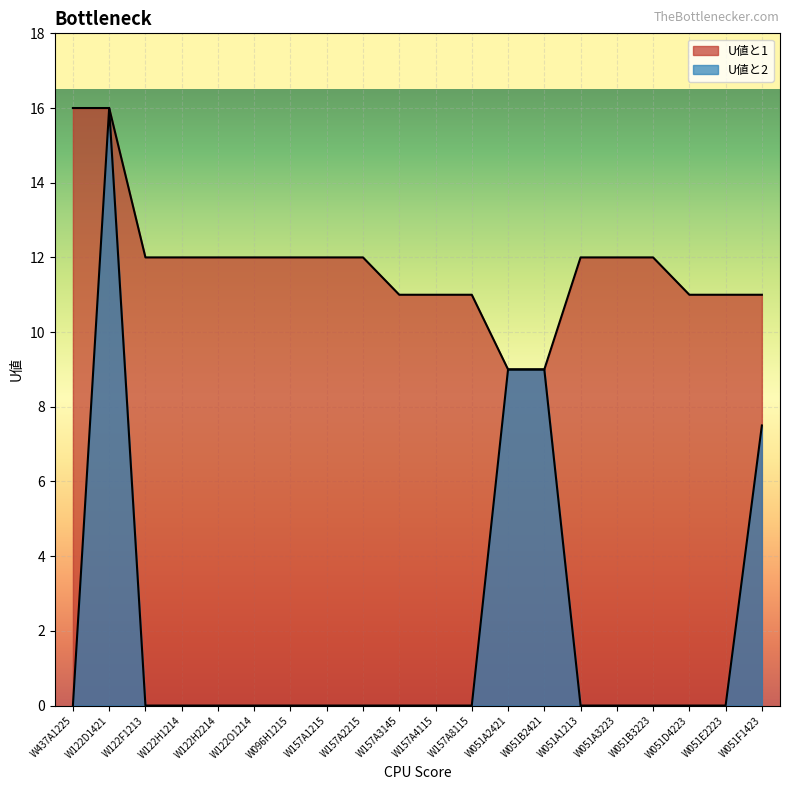

Where is the first local maximum for U値と2?

W122D1421